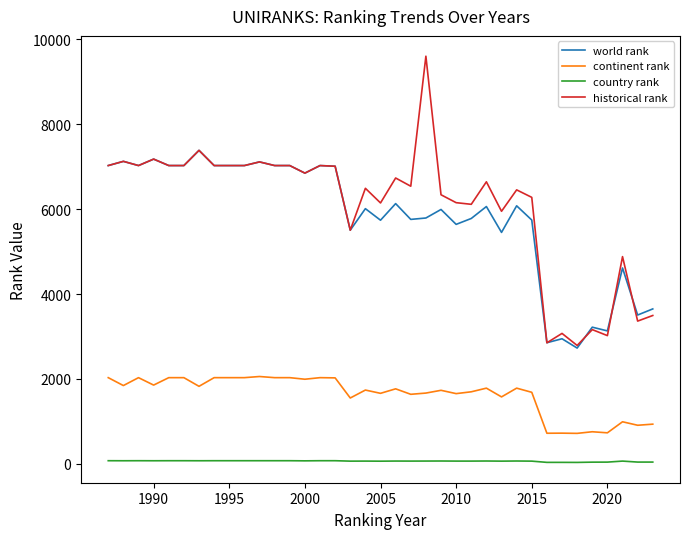

True or false: country rank and world rank cross at least once.

False